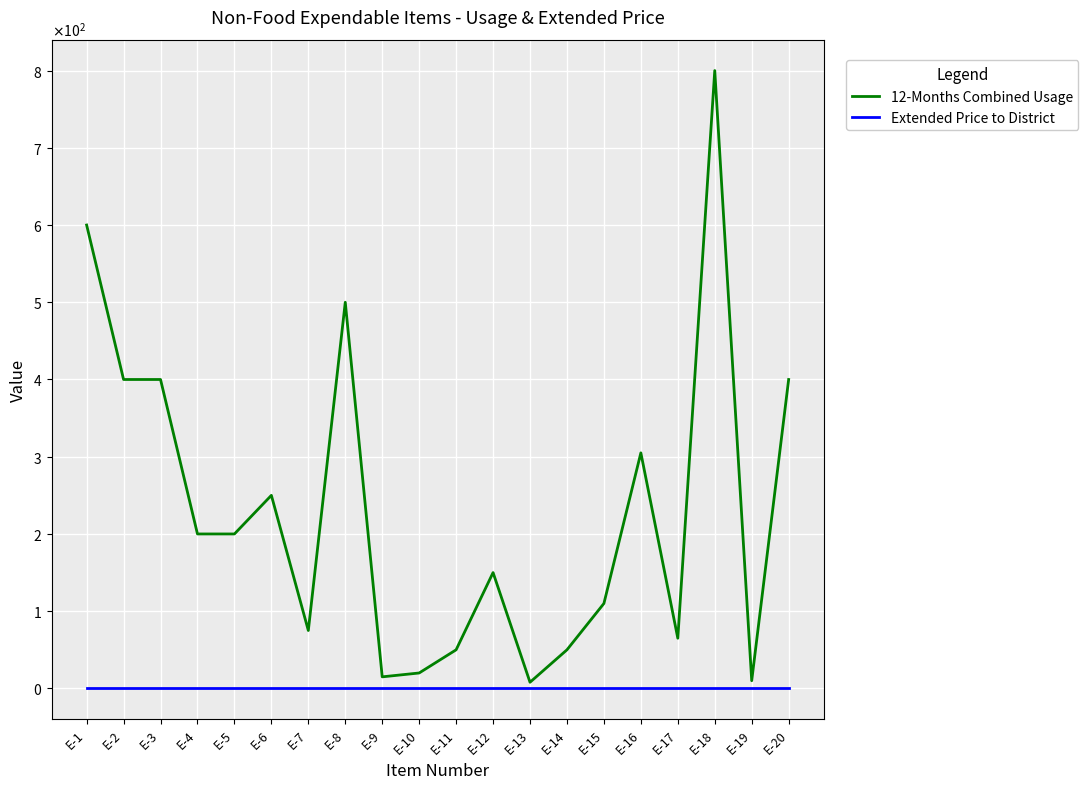

Is this an area chart (filled region under the line)?

No